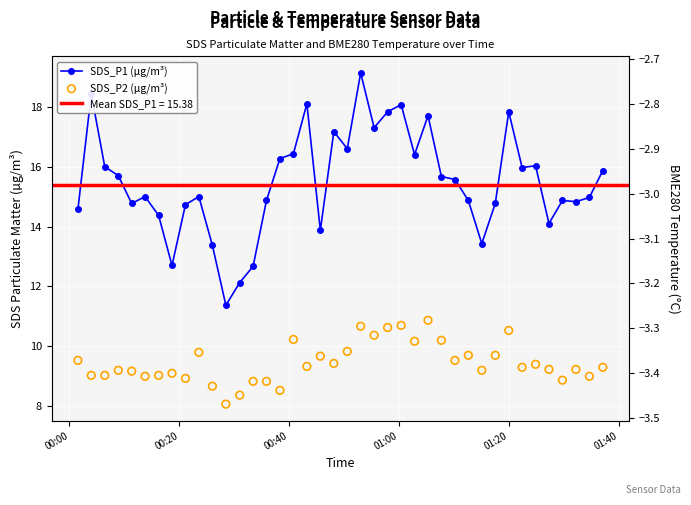

What are all the series names shown in the legend?

SDS_P1 (µg/m³), SDS_P2 (µg/m³)